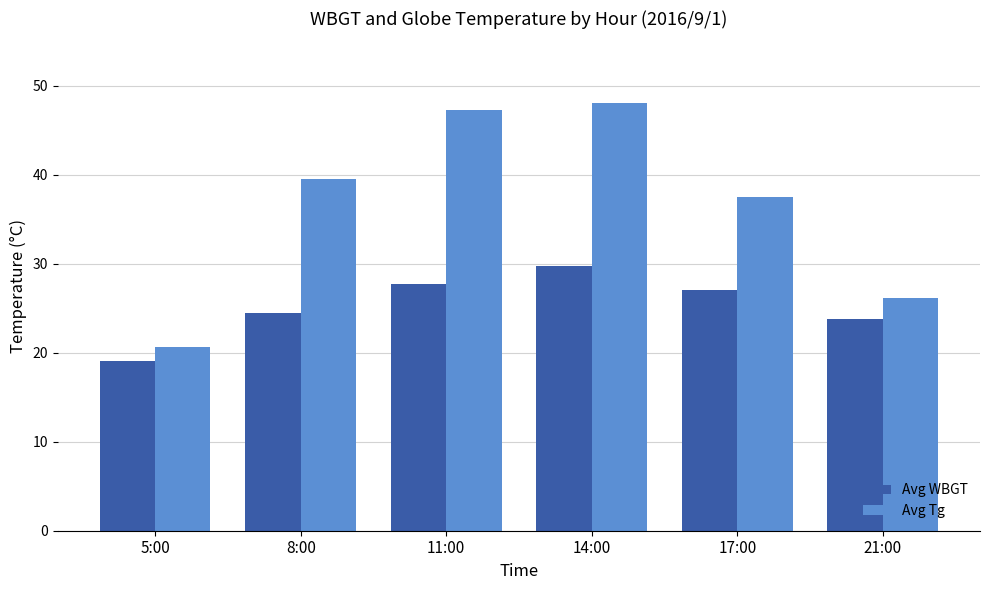

Read the Avg Tg value at 11:00.

47.3